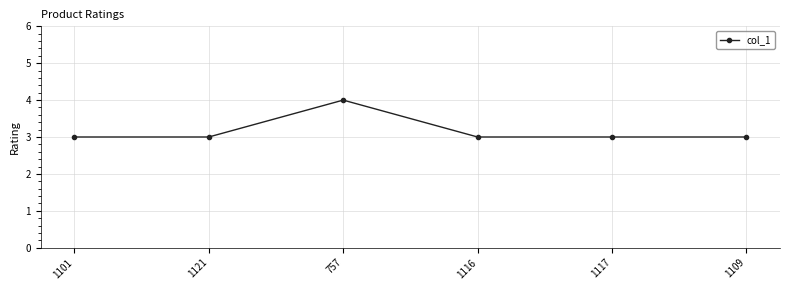

Reading right to left, transcribe all the data shown in this chart.

1109=3	1117=3	1116=3	757=4	1121=3	1101=3